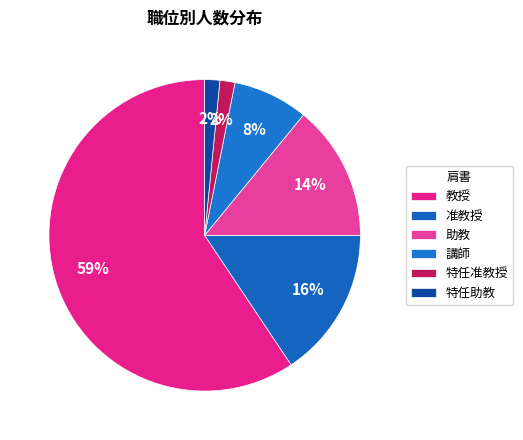

Rank the categories by value from highest to lowest.

教授, 准教授, 助教, 講師, 特任准教授, 特任助教